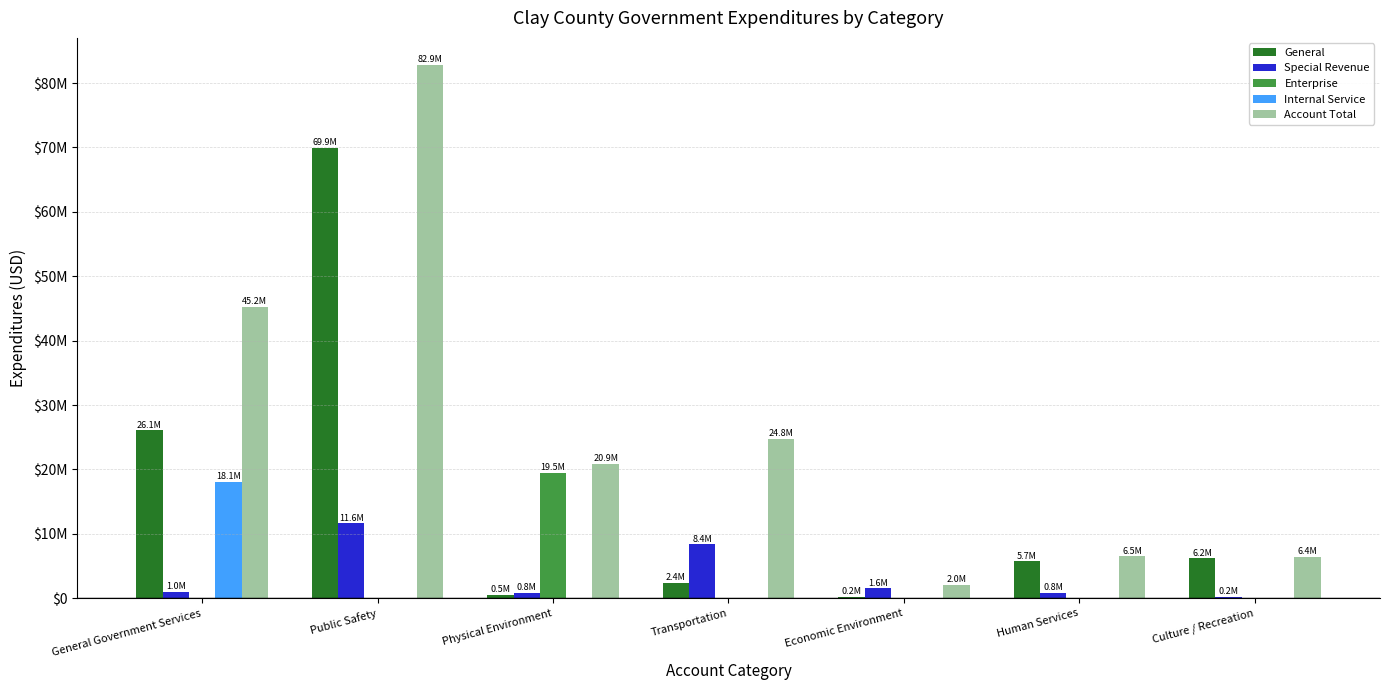

Which category has the lowest value across all series?

General Government Services